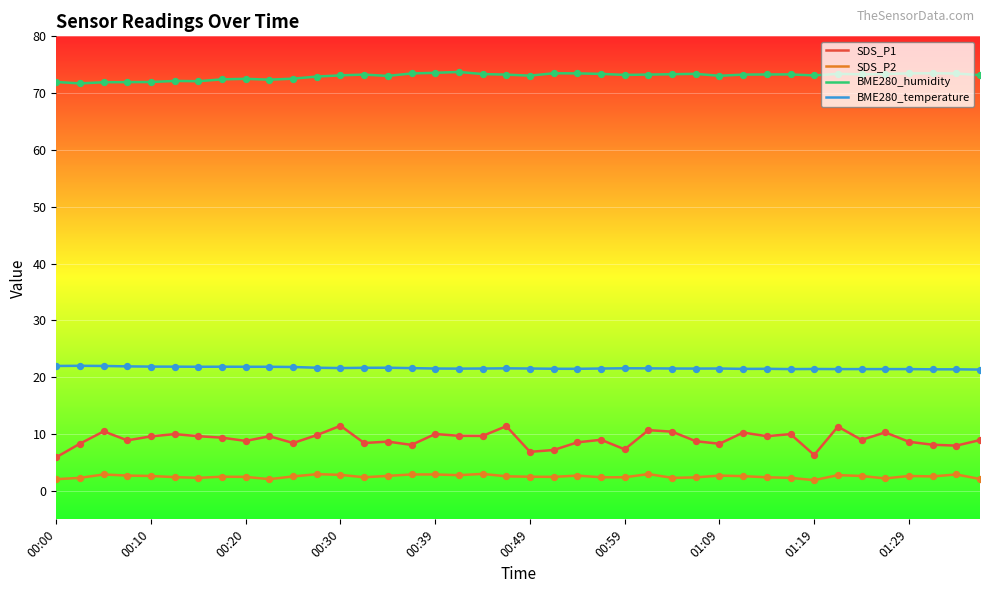

What are all the series names shown in the legend?

SDS_P1, SDS_P2, BME280_humidity, BME280_temperature